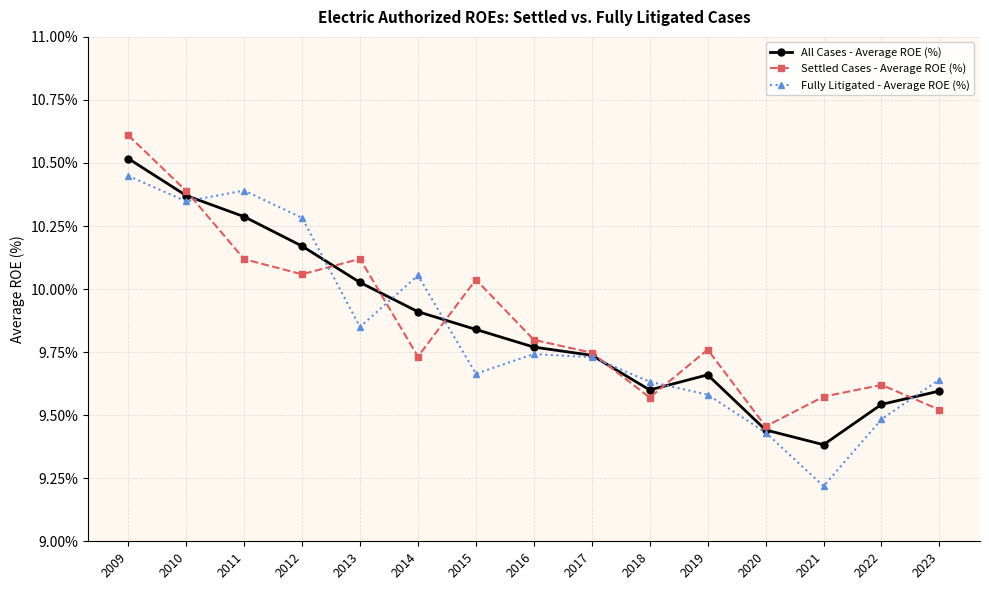

True or false: Settled Cases - Average ROE (%) and Fully Litigated - Average ROE (%) cross at least once.

True